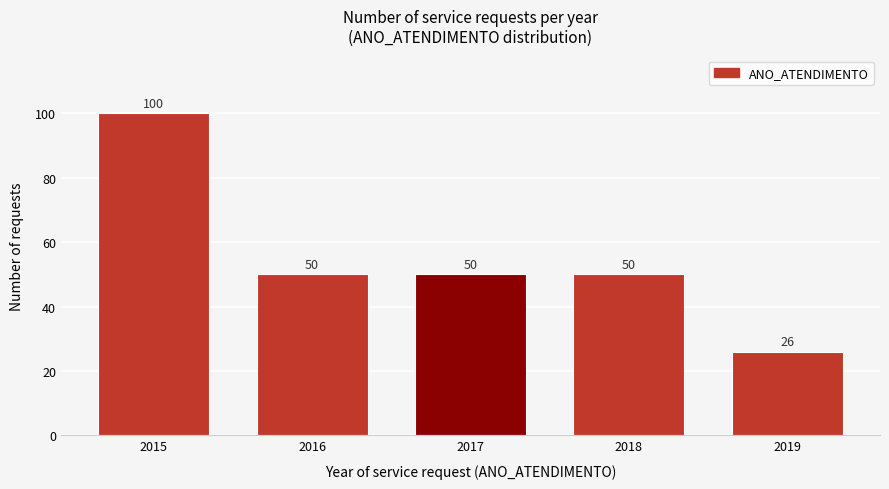

Reading left to right, list all the values displayed in this chart.

100	50	50	50	26